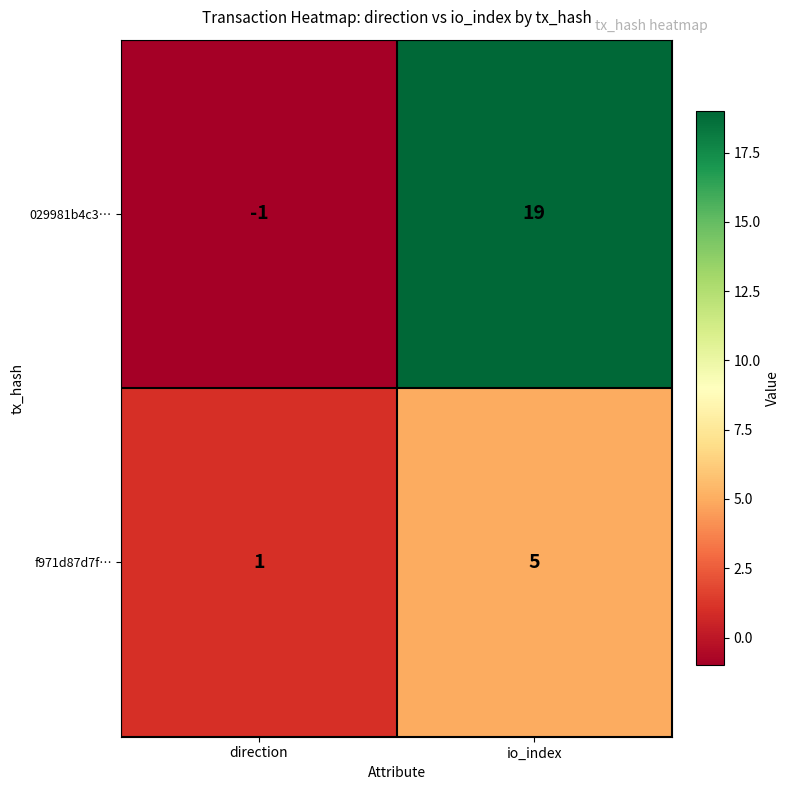

Rank the series by their average value, from highest to lowest.

029981b4c3…, f971d87d7f…